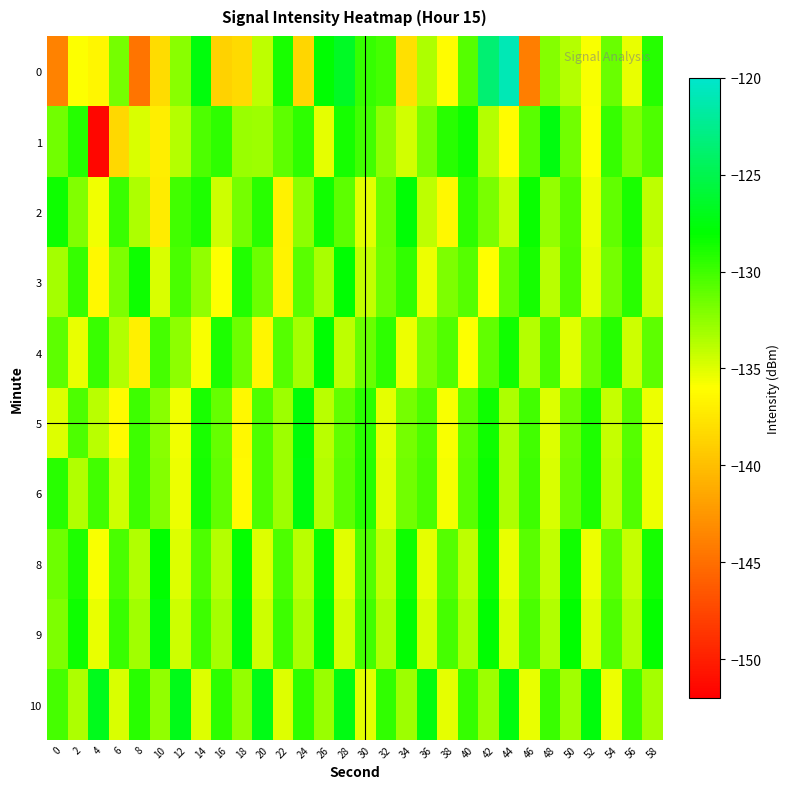

What is the minimum value shown in the chart?

-151.6